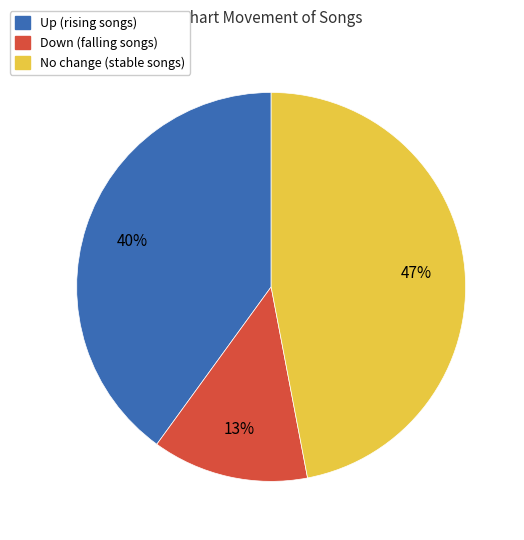

Count the number of slices in the pie.

3